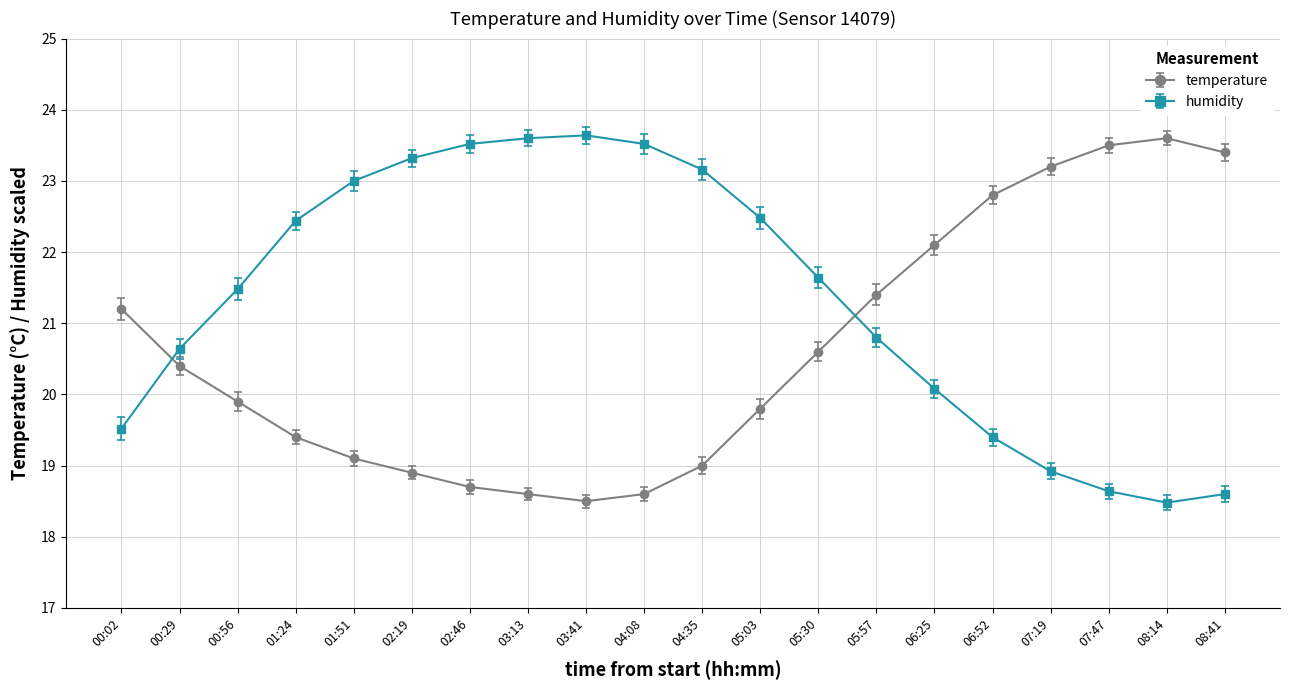

What is the sum of the humidity values at 06:52 and 05:03?

41.9